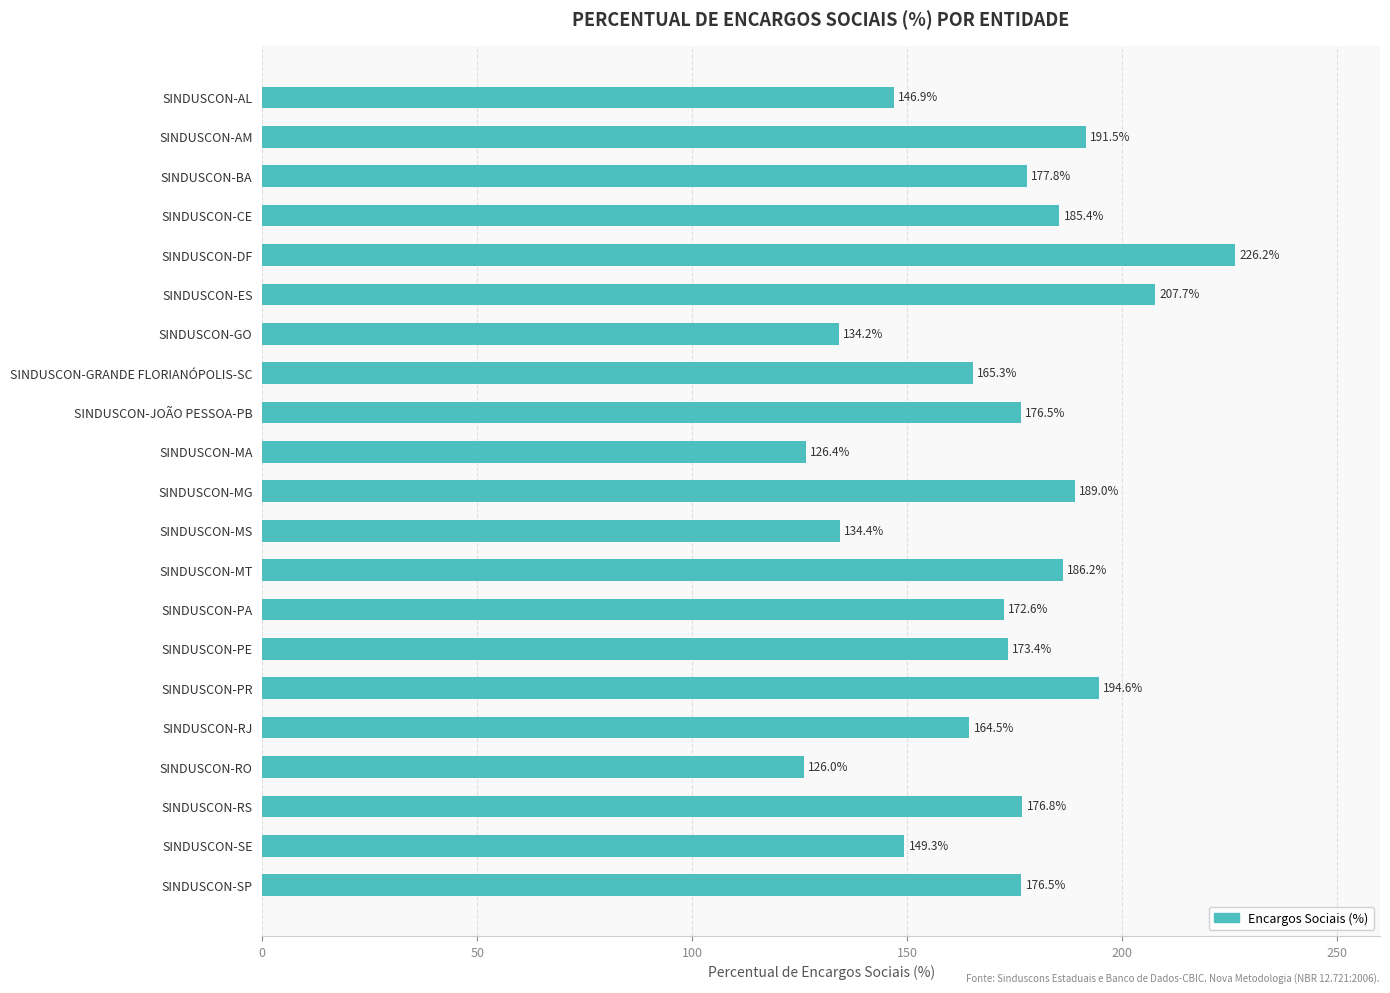

Is it true that the value at SINDUSCON-JOÃO PESSOA-PB is 249.6?

False